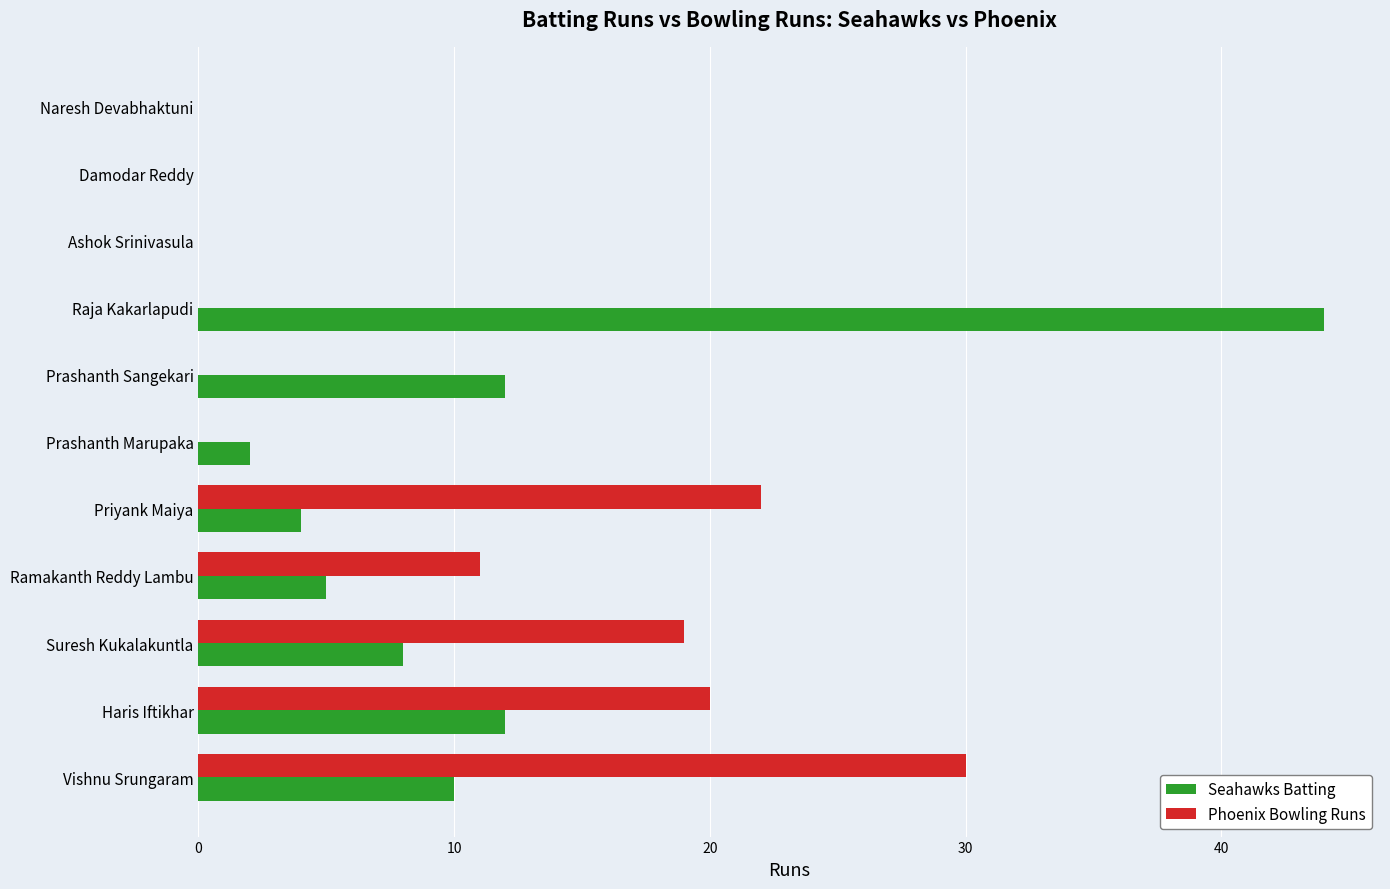

At which label does Phoenix Bowling Runs reach its peak?

Vishnu Srungaram